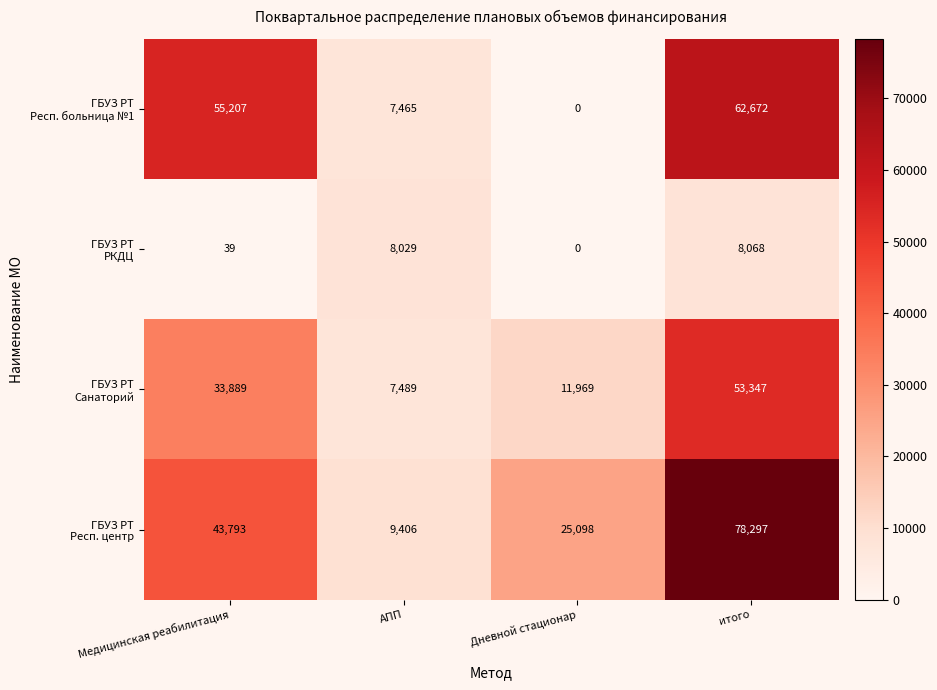

What is the spread (max minus min) of values at АПП?

1941